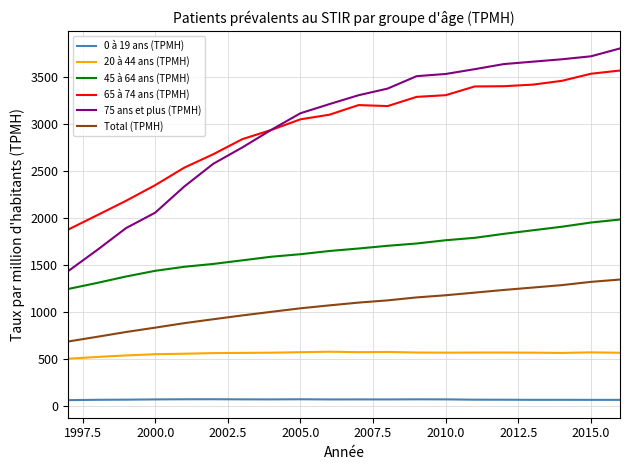

True or false: 75 ans et plus (TPMH) and Total (TPMH) cross at least once.

False